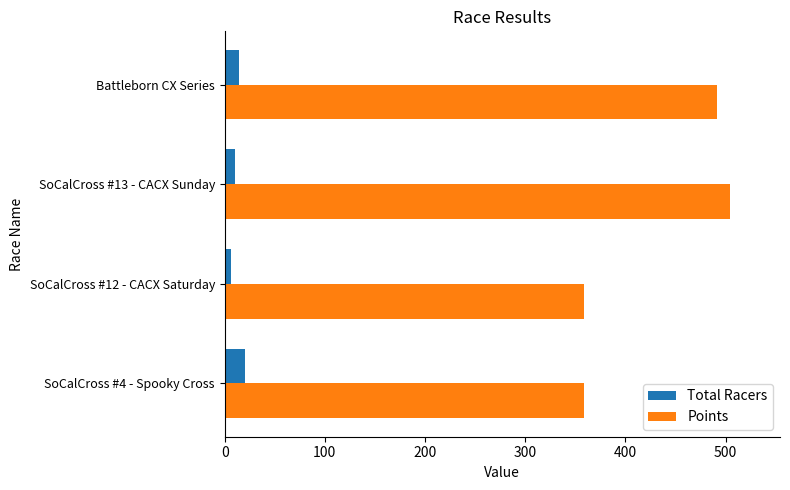

Rank the series by their average value, from highest to lowest.

Points, Total Racers